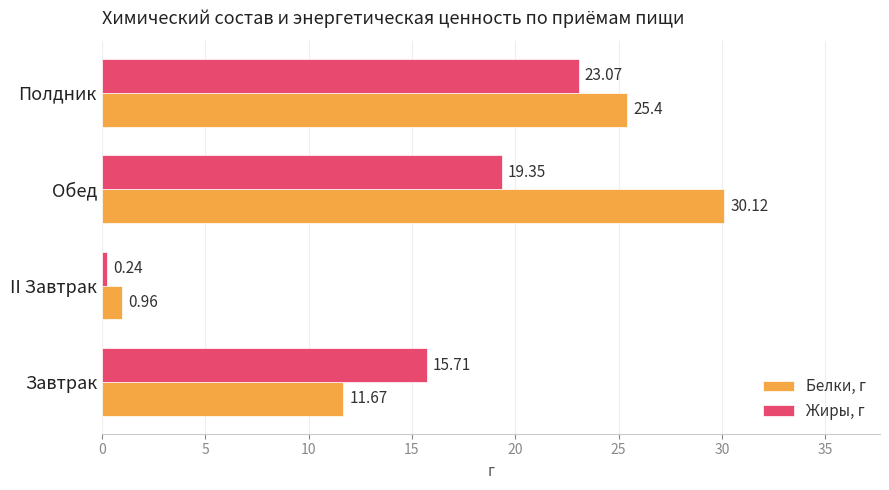

Where is Белки, г nearest to the value 15?

Завтрак